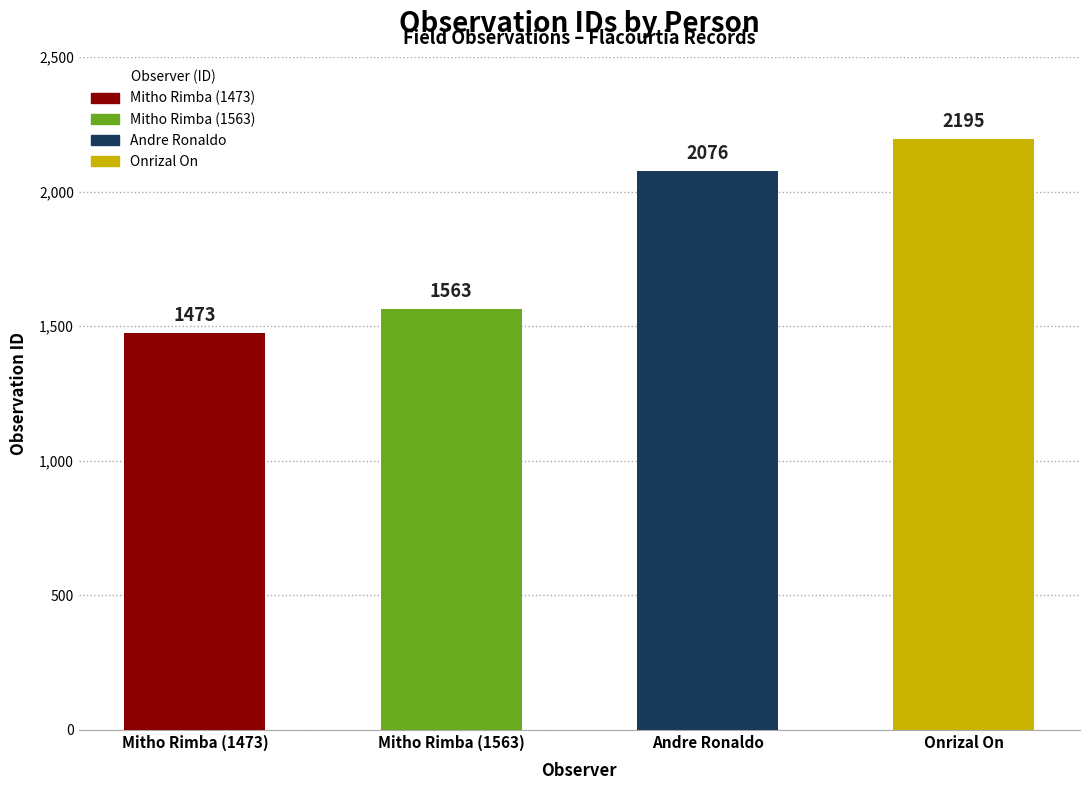

Reading right to left, extract all data points from this chart.

2195	2076	1563	1473